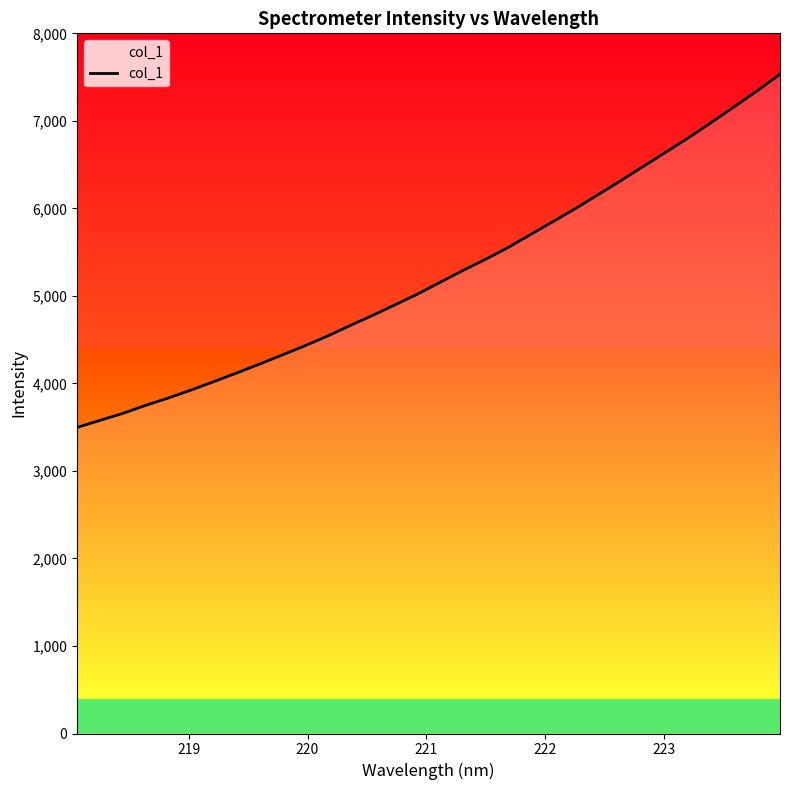

What is the minimum value shown in the chart?

3496.9